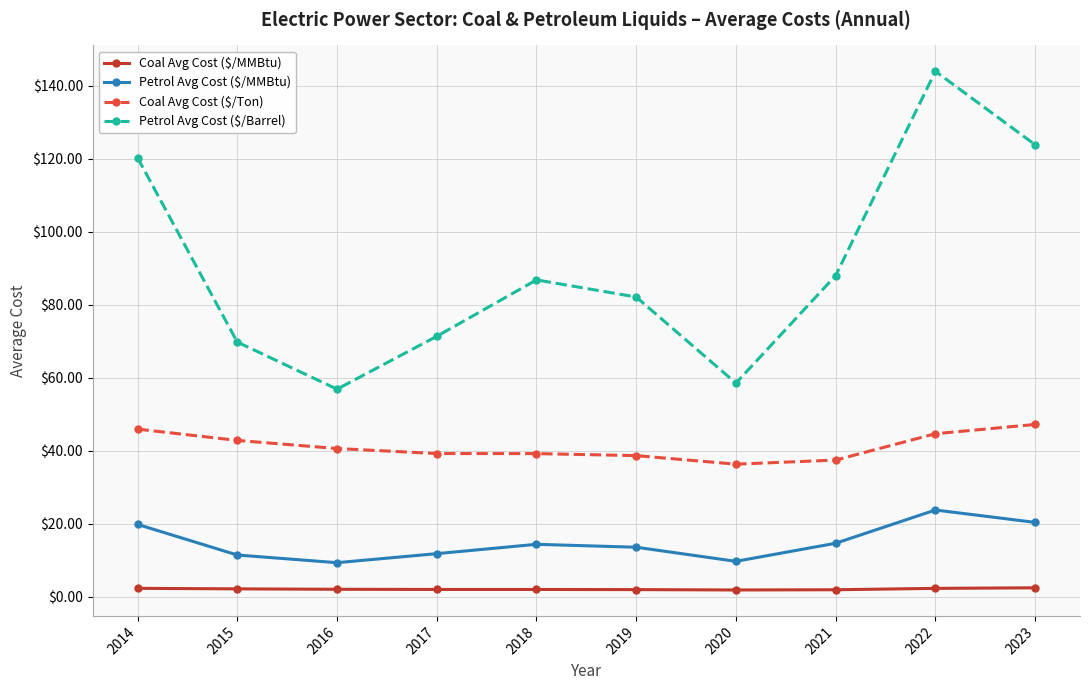

Which series changed the most between 2018 and 2023?

Petrol Avg Cost ($/Barrel)